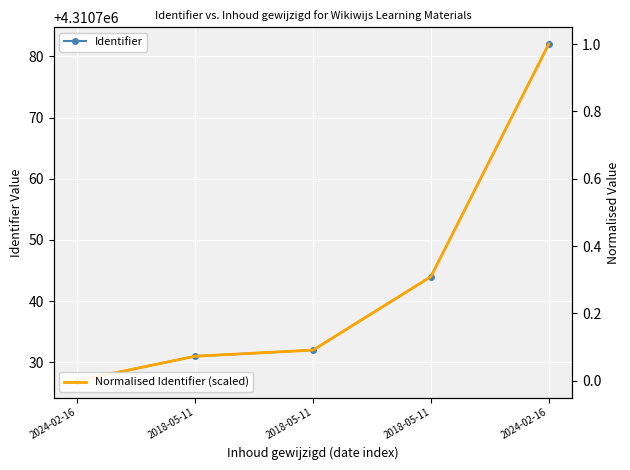

Reading left to right, list all the values displayed in this chart.

Identifier: 2024-02-16=4310727.0	2018-05-11=4310731.0	2018-05-11=4310732.0	2018-05-11=4310744.0	2024-02-16=4310782.0
Normalised Identifier (scaled): 2024-02-16=0.0	2018-05-11=0.1	2018-05-11=0.1	2018-05-11=0.3	2024-02-16=1.0